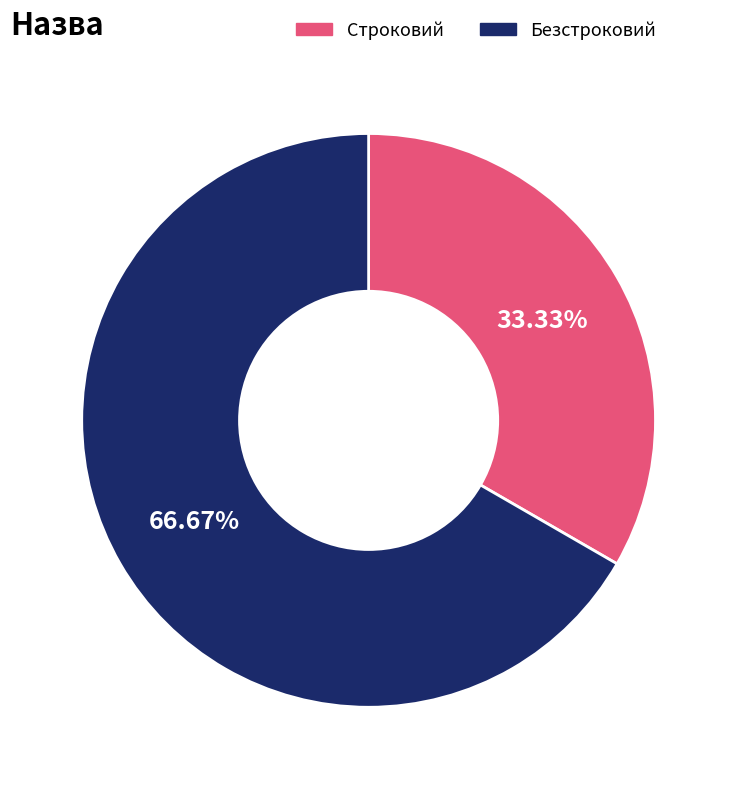

True or false: Строковий accounts for 47% of the total.

False